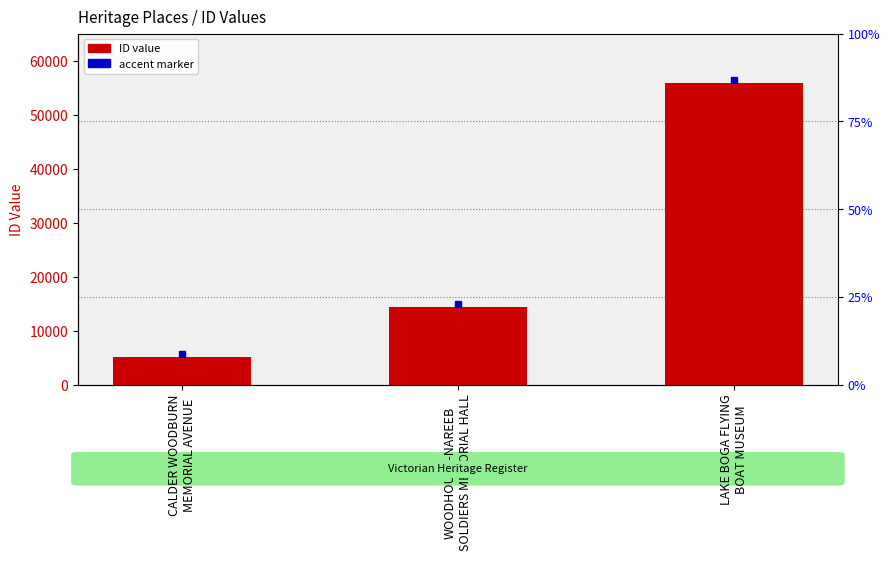

At which label is the value closest to 30527?

WOODHOUSE-NAREEB
SOLDIERS MEMORIAL HALL